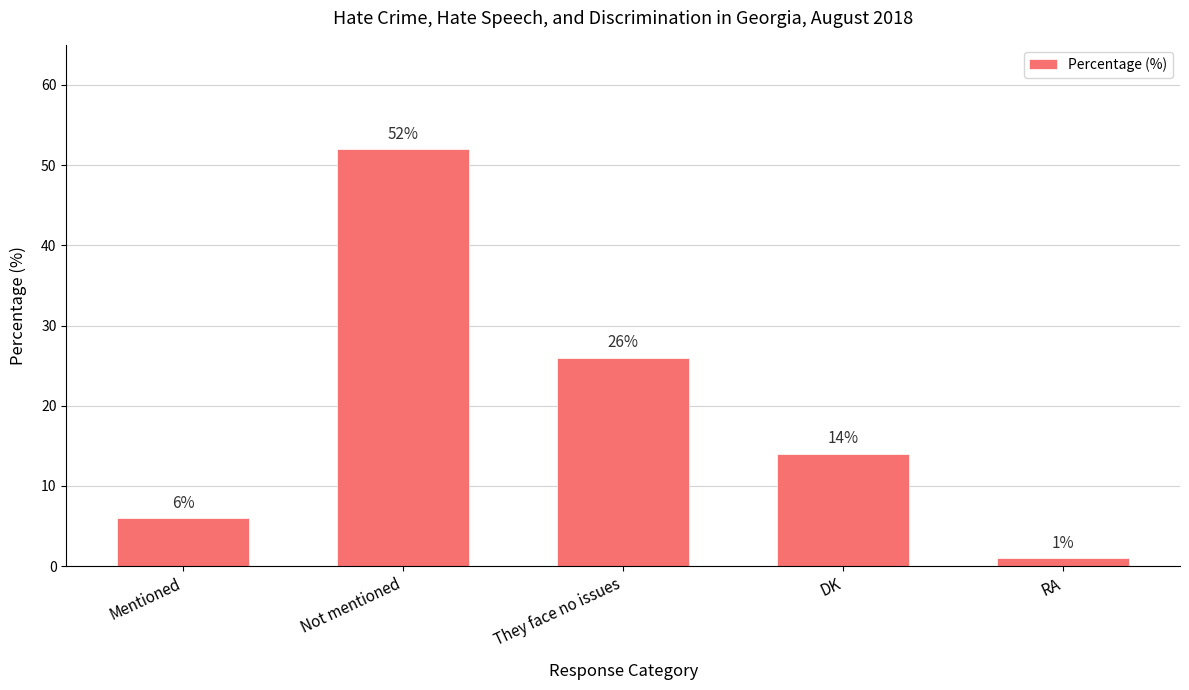

At which label does the data first exceed 14?

Not mentioned